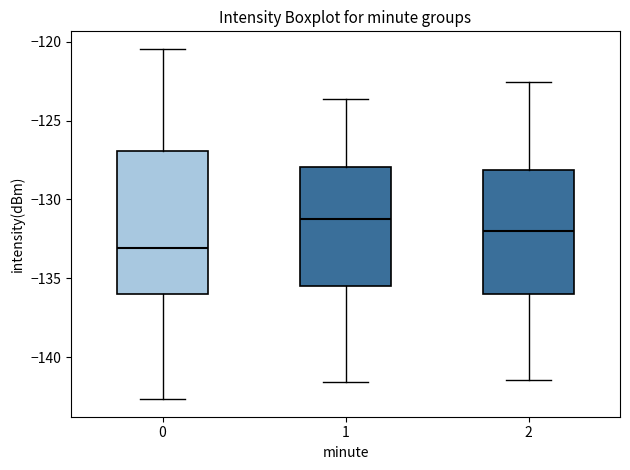

Which box's median line is the highest?

1